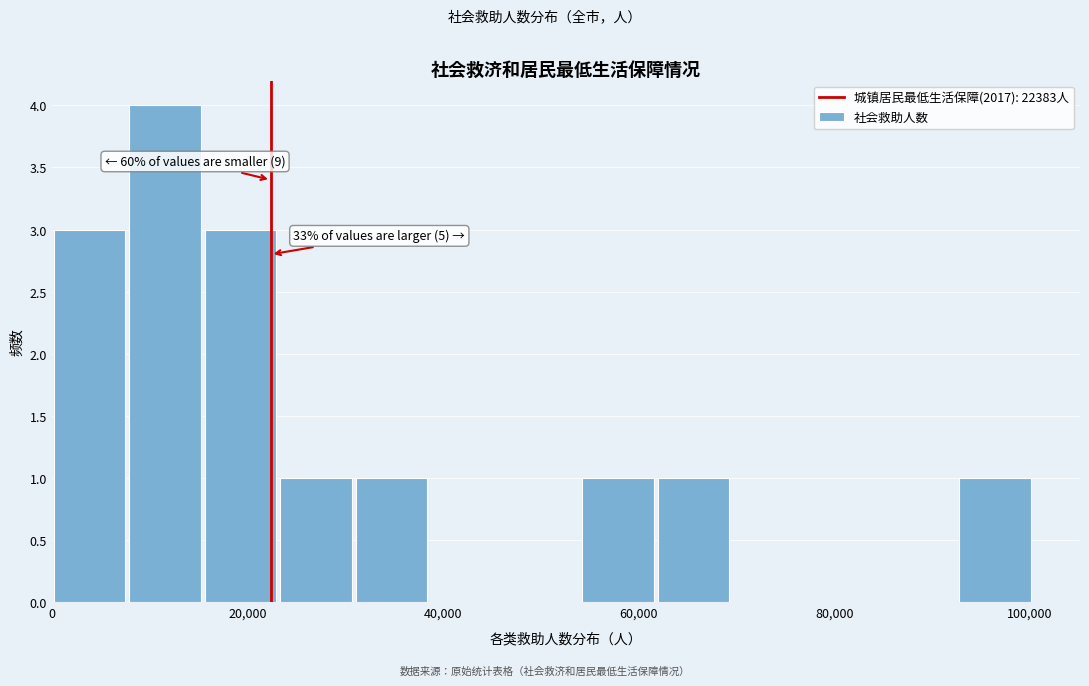

Read against the x-axis, roughly where is the centre of the tallest bar?

12000